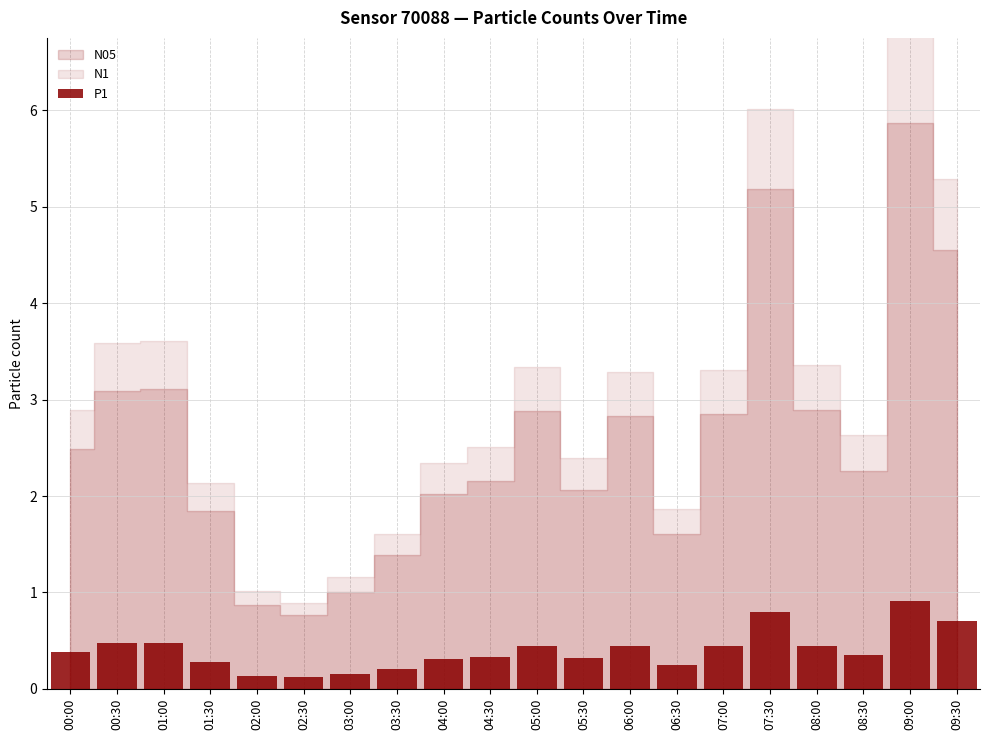

Count the values in the range 0 to 1.

20